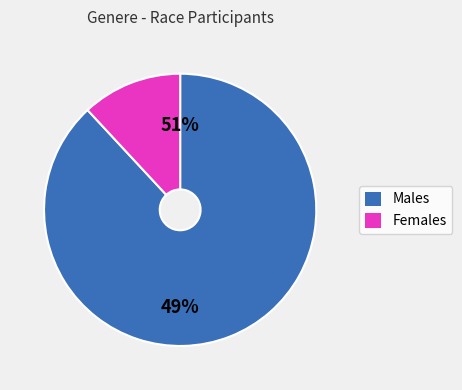

What is the smallest slice in the pie chart?

femminile